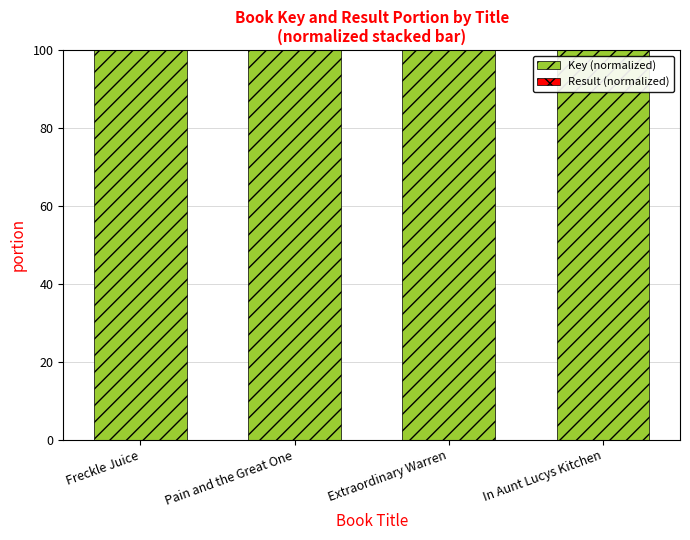

Are the bars grouped side by side (vs. stacked)?

No